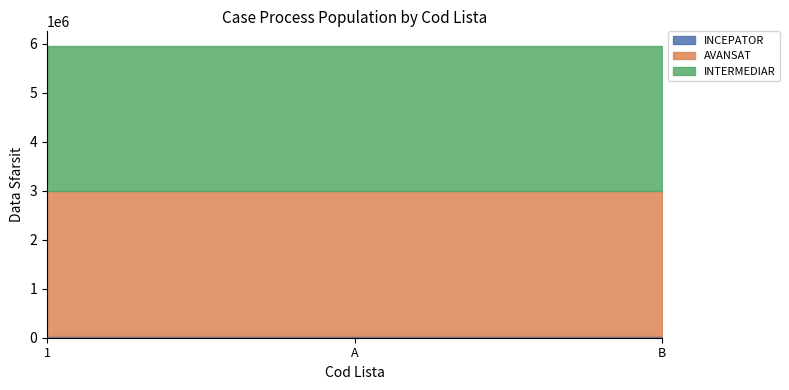

List the labels in order of INCEPATOR value, largest first.

1, A, B